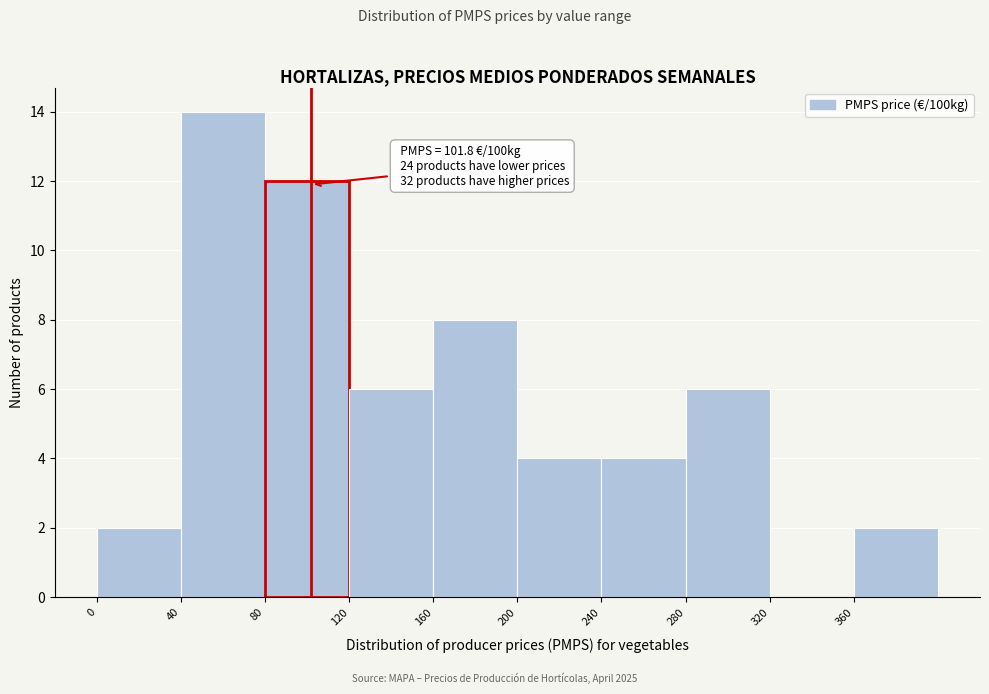

Over which range of the x-axis is the bar tallest?

40 to 80